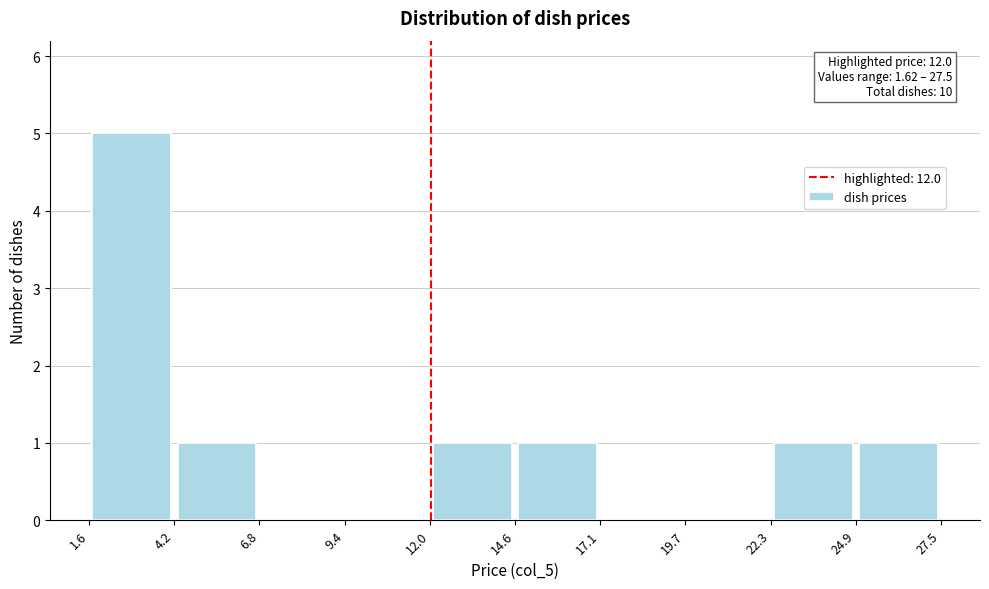

Which range on the x-axis has the tallest bar?

1.6 to 4.2